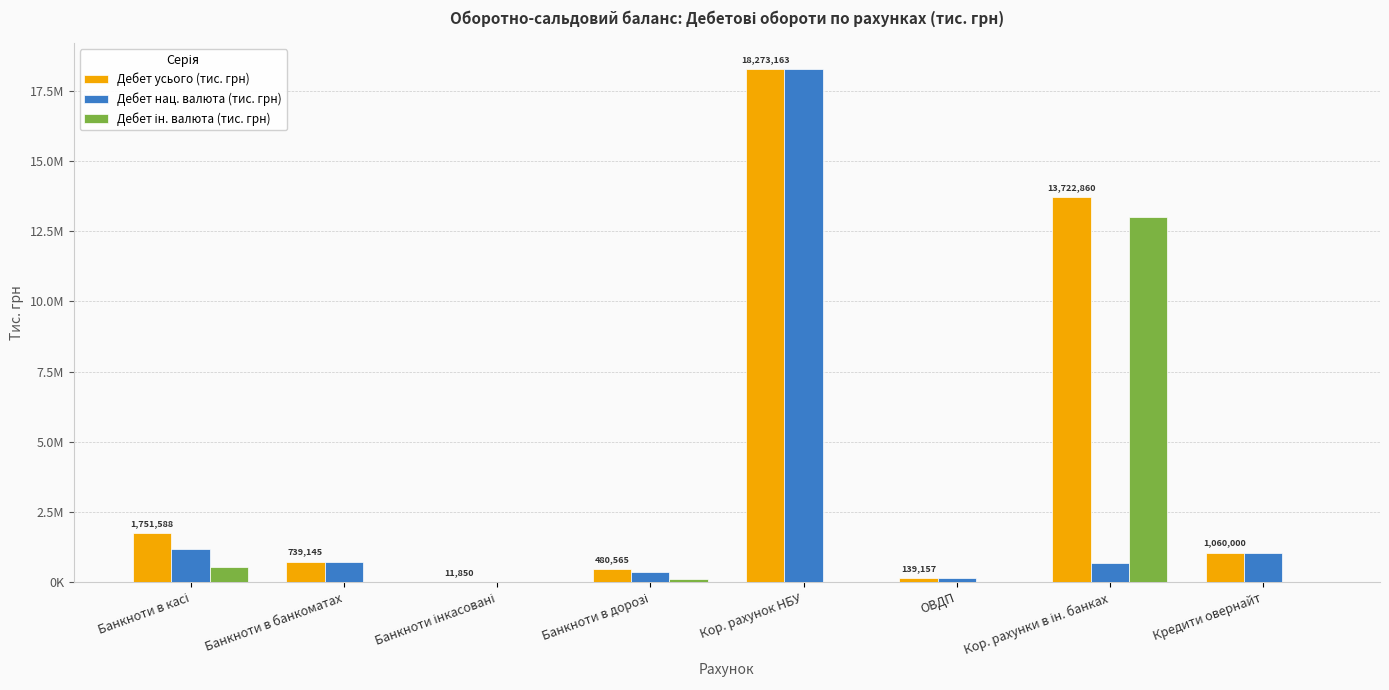

What is the value of the Дебет ін. валюта (тис. грн) bar at the 1st from the left?

563970